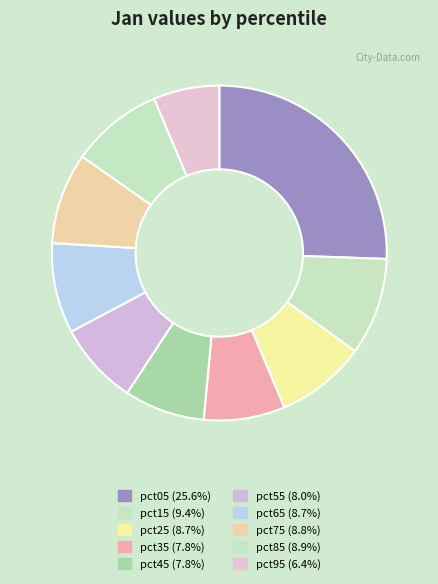

To the nearest percent, what is the difference between the largest and smallest slice percentages?

19%